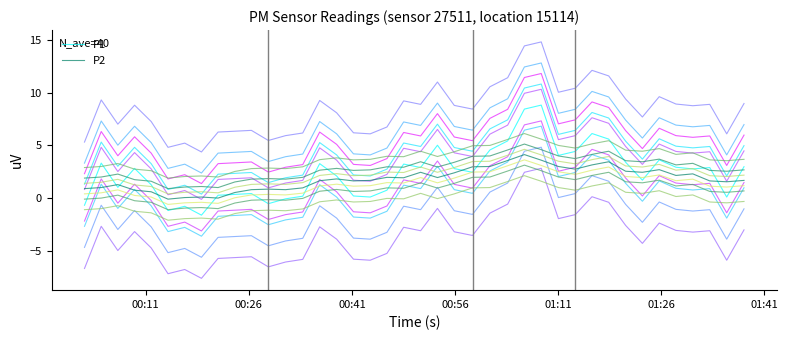

What is the maximum value for P2?

4.1